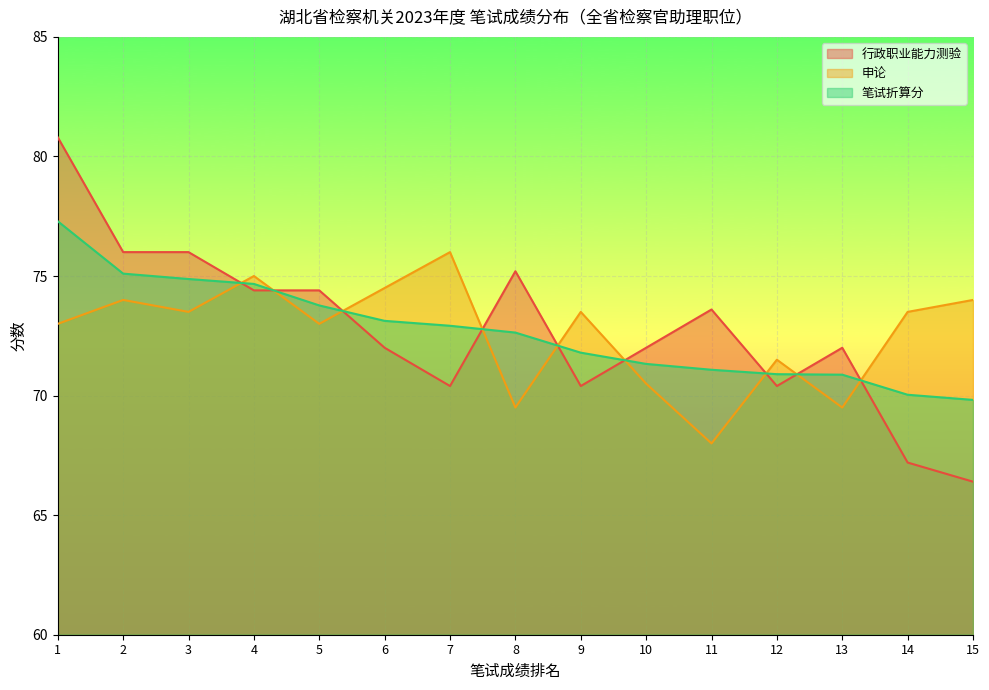

What is the difference between the 行政职业能力测验 values at 15 and 2?

9.6